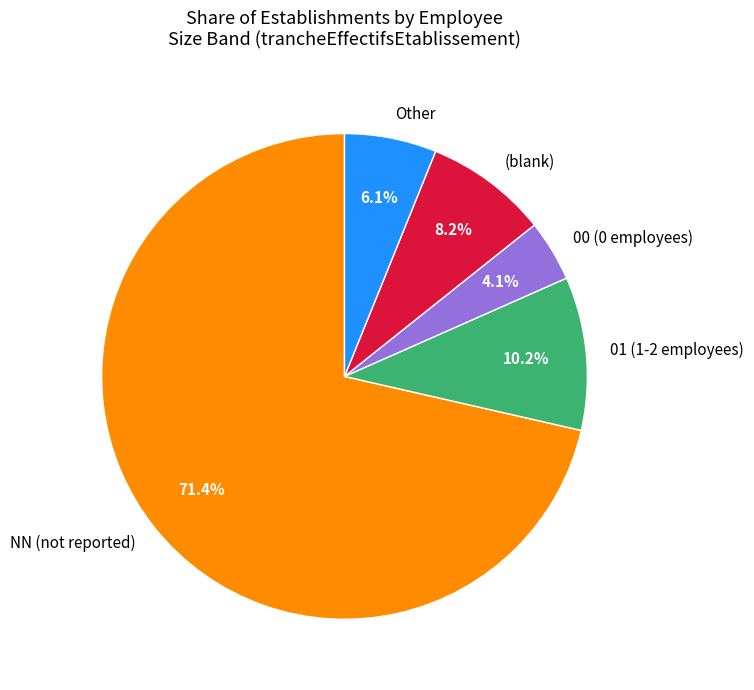

Between Other and 01 (1-2 employees), which is larger?

01 (1-2 employees)